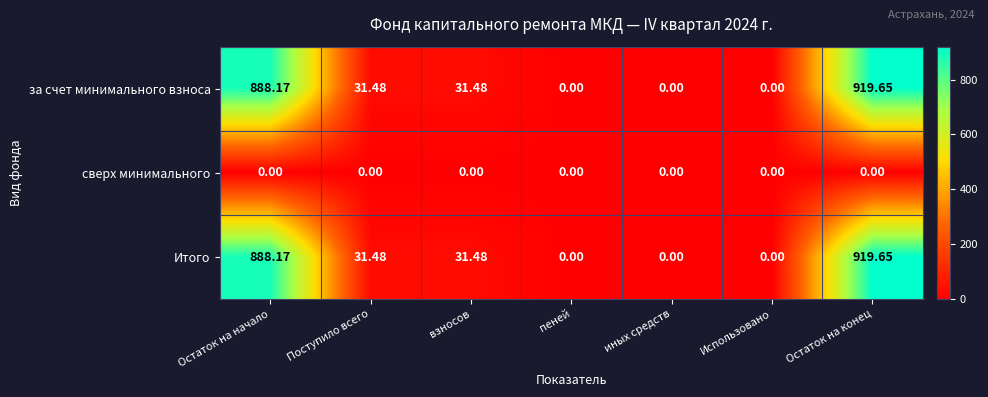

At which category is the sum across all series the highest?

Остаток на конец